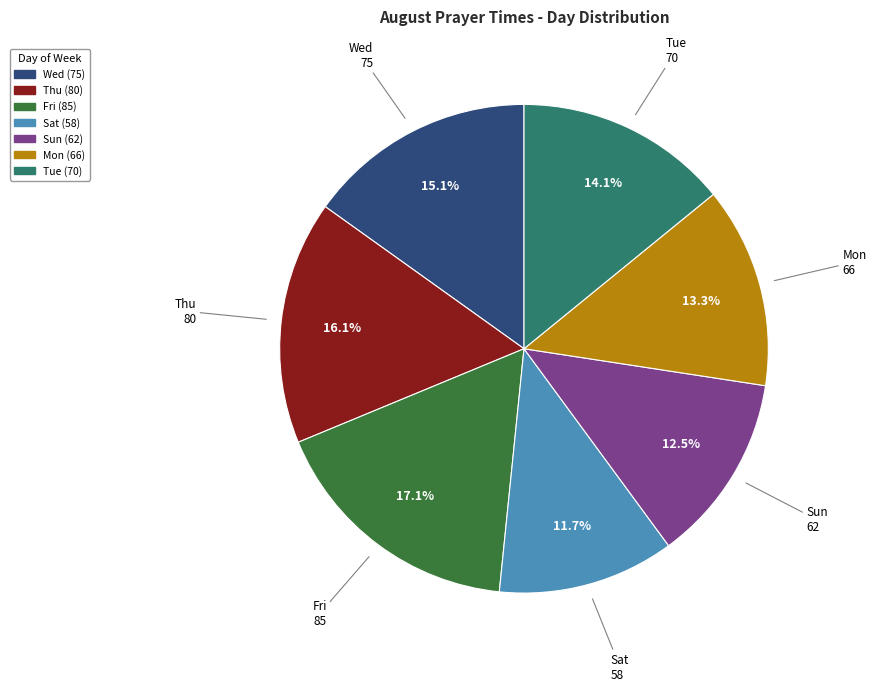

Is there a majority slice in this chart?

No